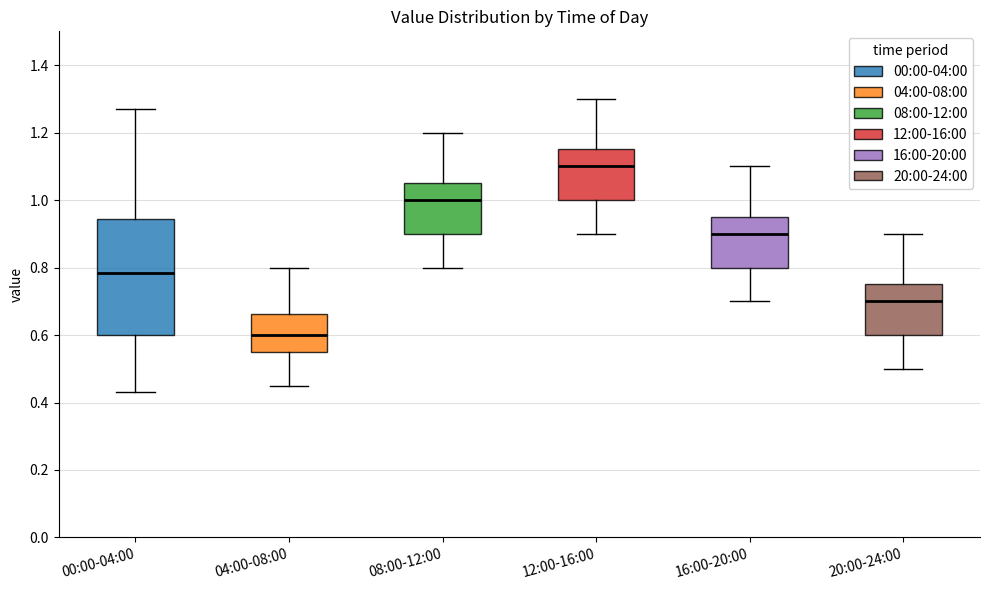

Which box's median line is the lowest?

04:00-08:00